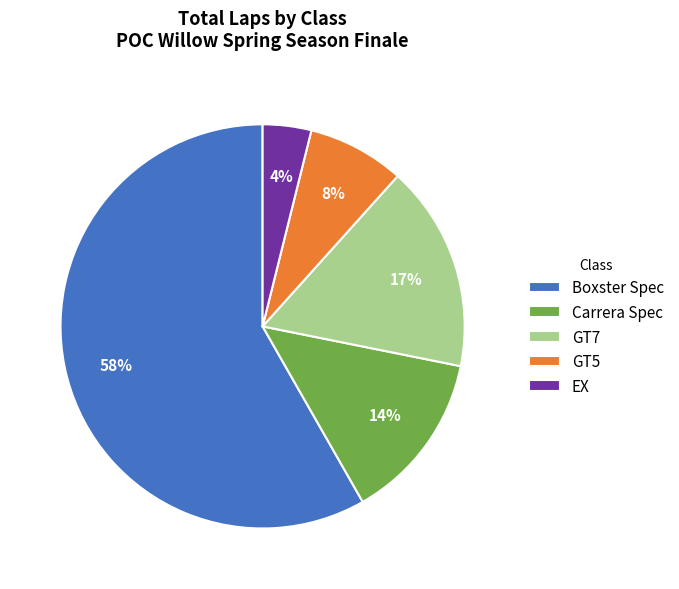

Approximately how many times larger is the value at GT5 compared to GT7?

0.5